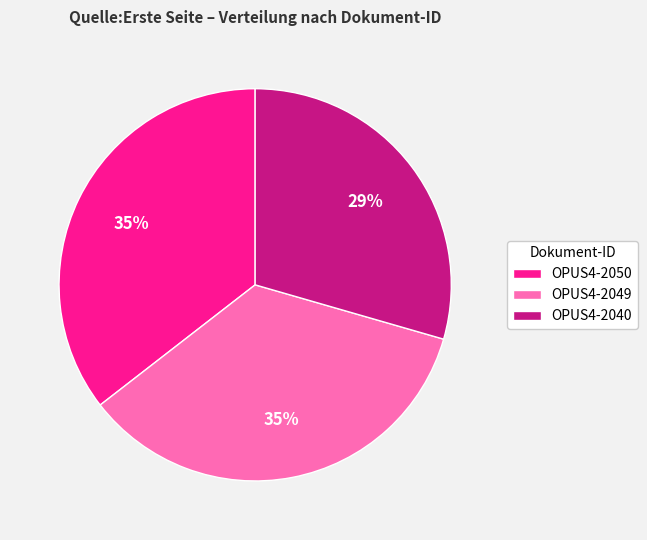

To the nearest percent, what is the difference between the OPUS4-2050 and OPUS4-2040 slice percentages?

6%